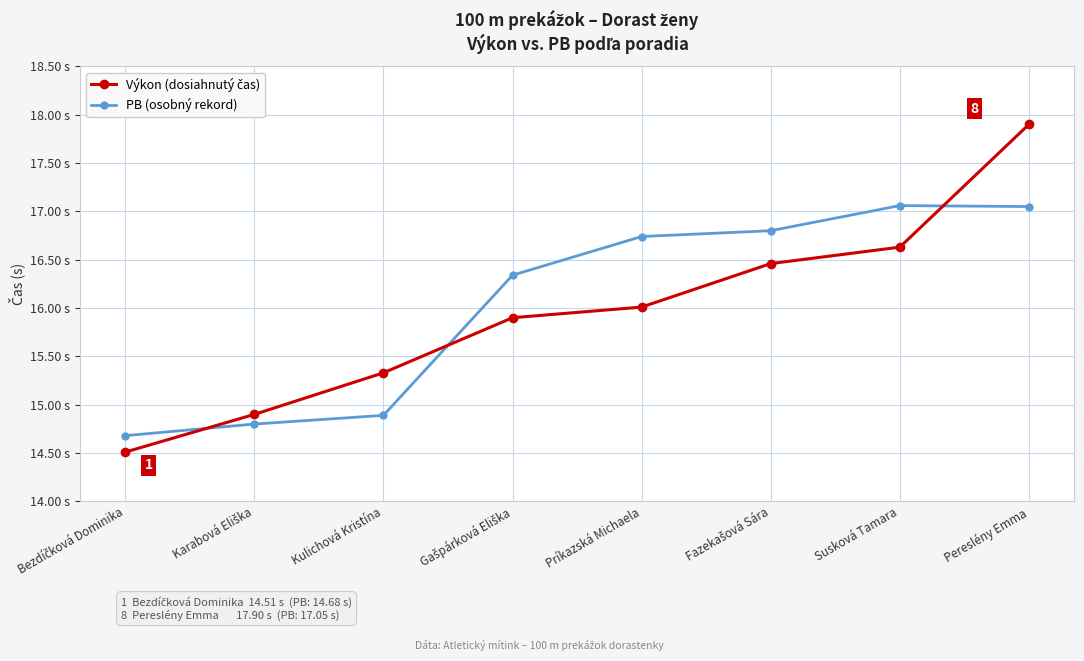

Is it true that PB (osobný rekord) equals 23.8 at Karabová Eliška?

False